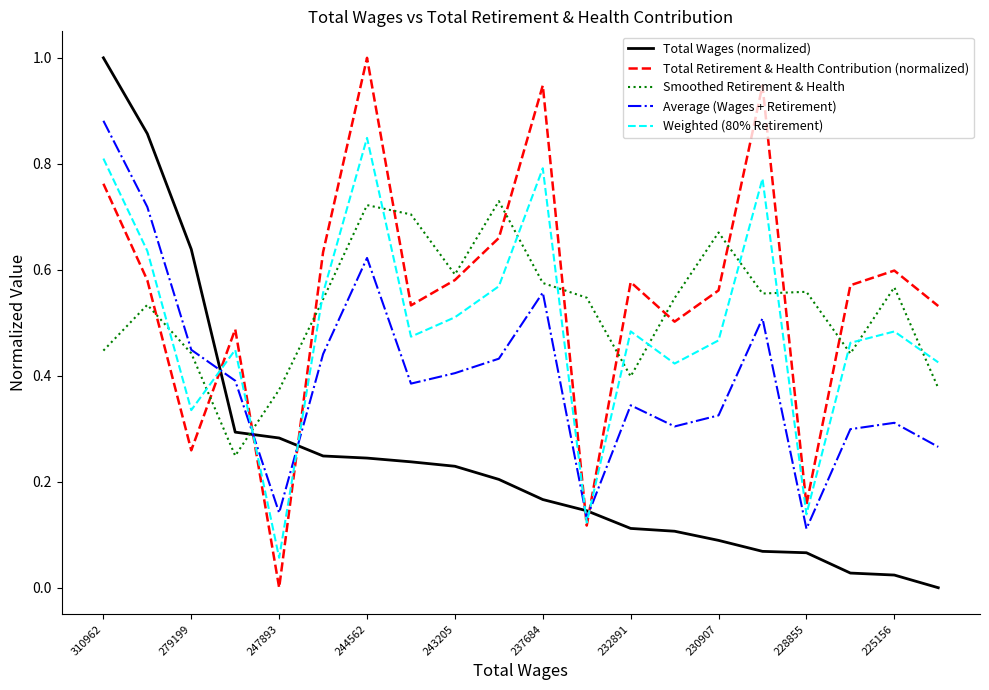

What is the greatest value displayed?

1.0